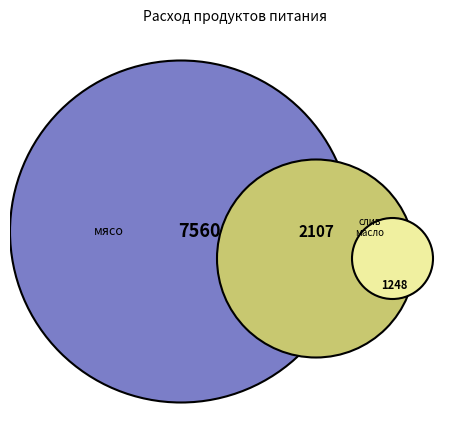

What percentage is the слив масло slice, to the nearest percent?

19%